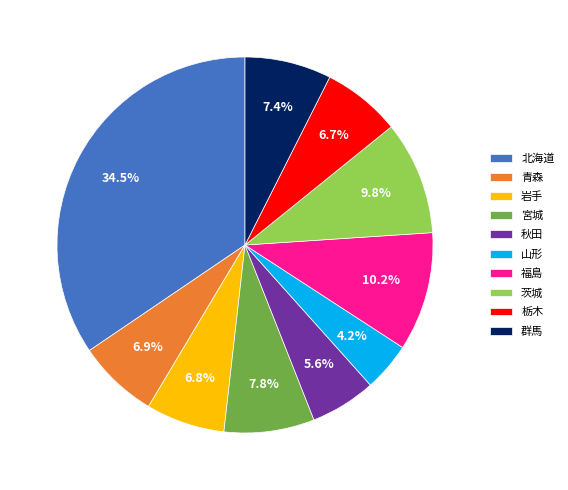

To the nearest percent, what is the difference between the largest and smallest slice percentages?

30%